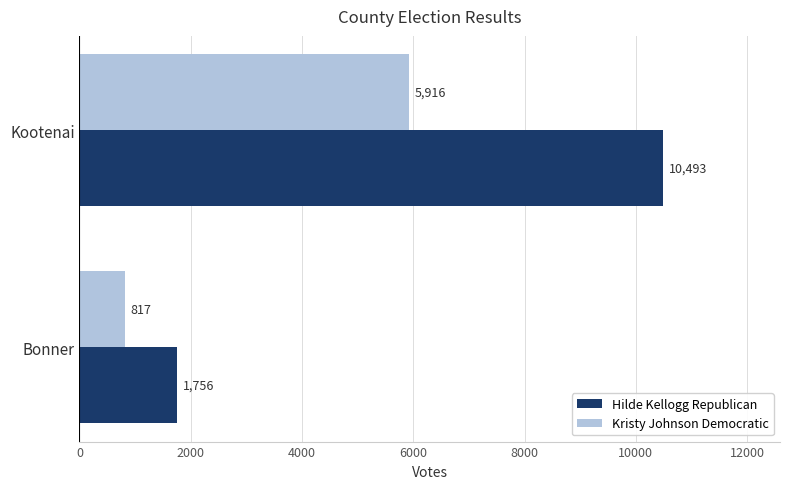

At how many categories does at least one series exceed 7407?

1